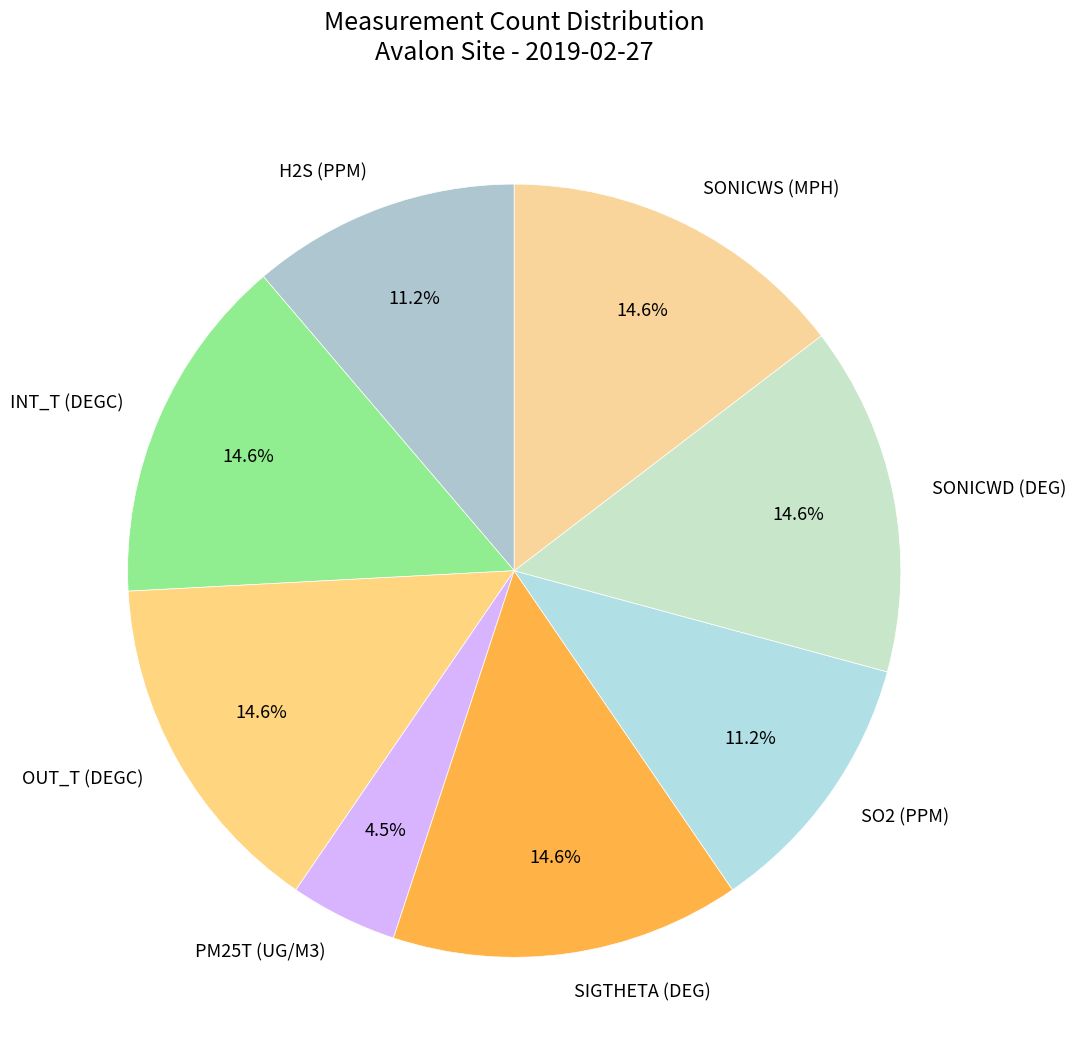

What is the ratio of the value at INT_T (DEGC) to the value at SO2 (PPM)?

1.3